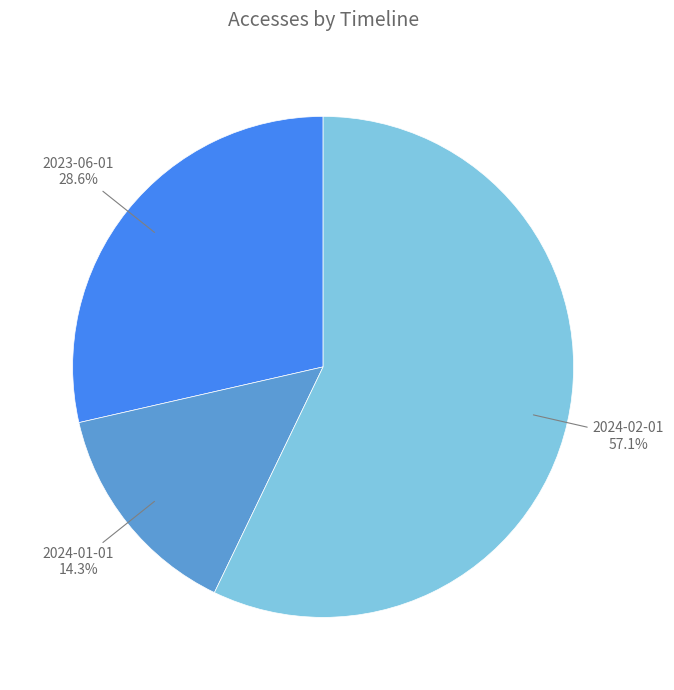

Count the number of slices in the pie.

3